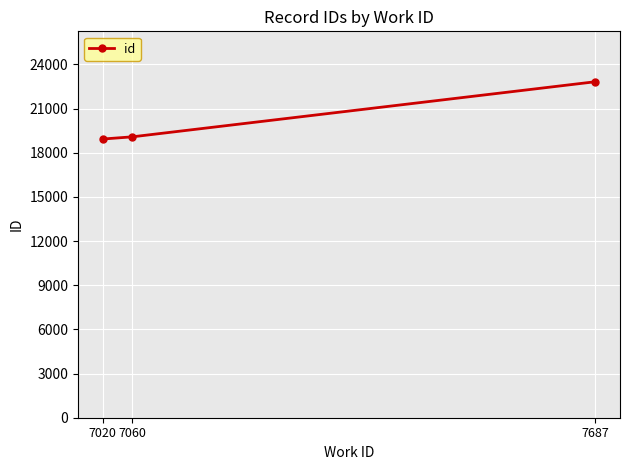

The value at 7020 is 18934. True or false?

True